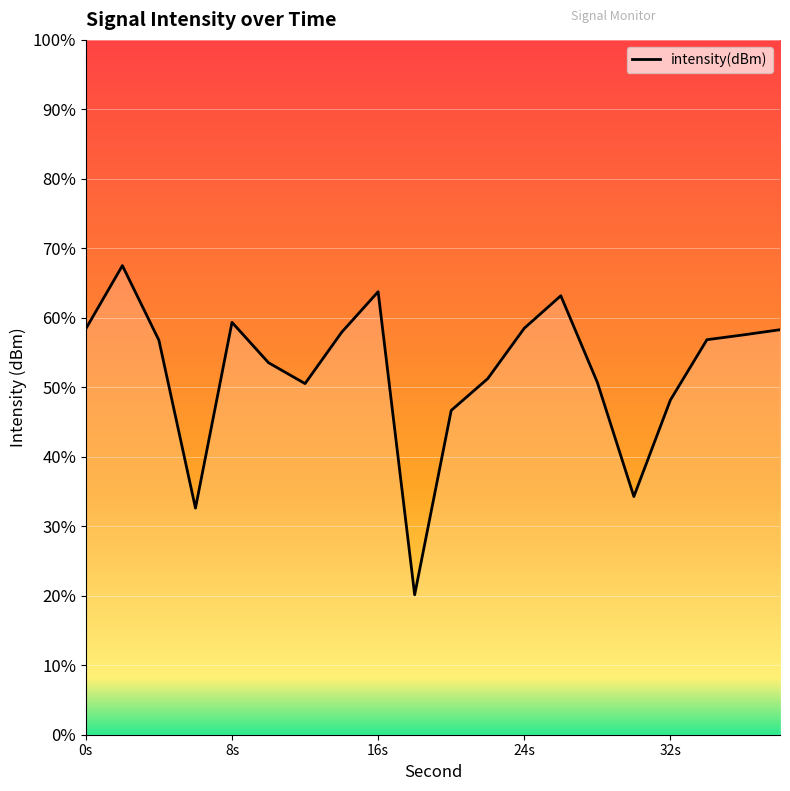

Which label corresponds to the smallest value in the chart?

18